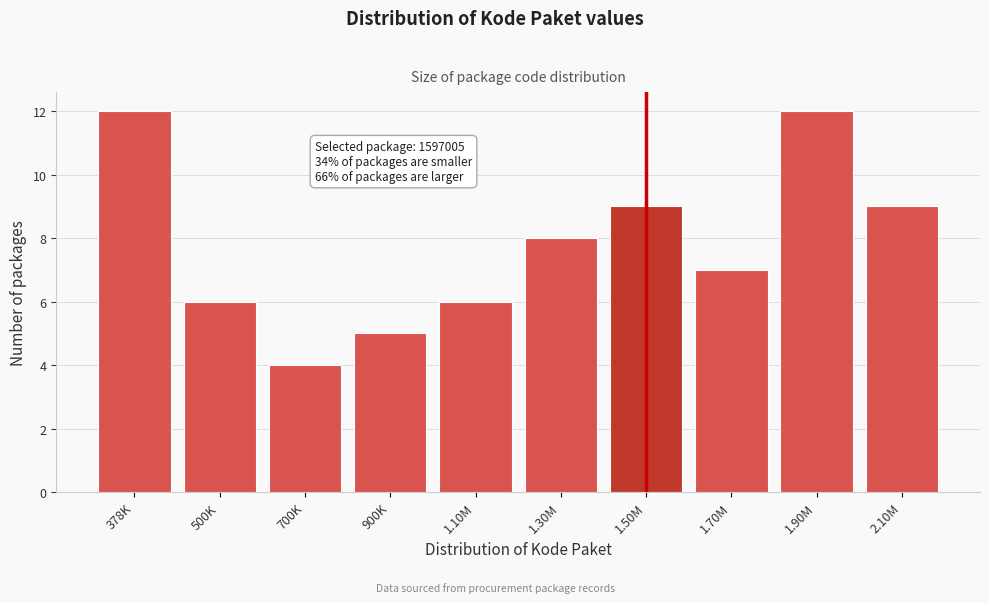

Reading left to right, what are all the values shown in this chart?

12	6	4	5	6	8	9	7	12	9